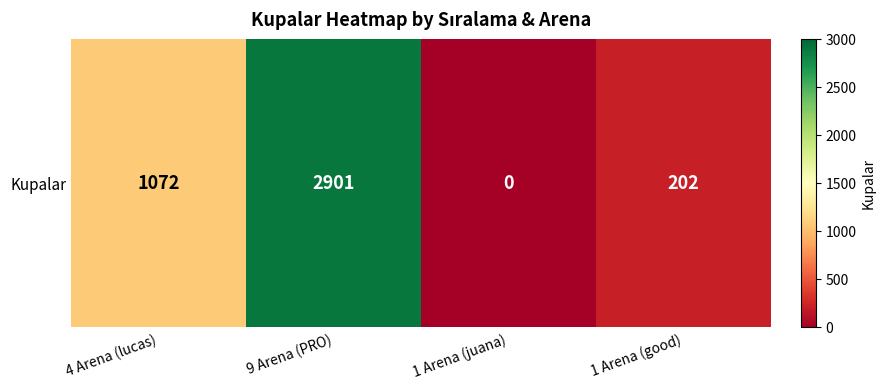

What is the average value?

1044